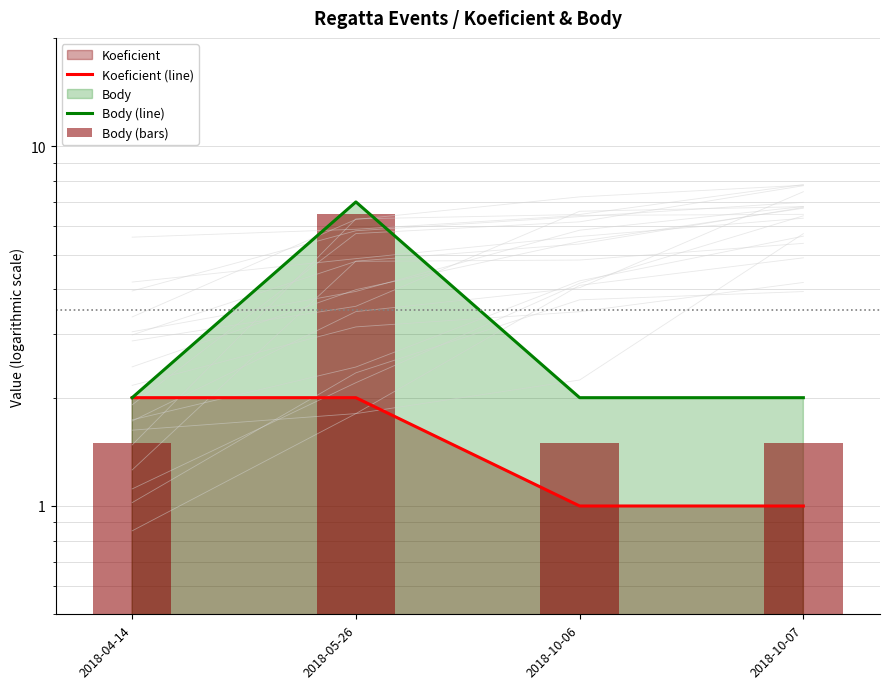

What is the difference between the maximum and second lowest values in the Body (bars) series?

5.0